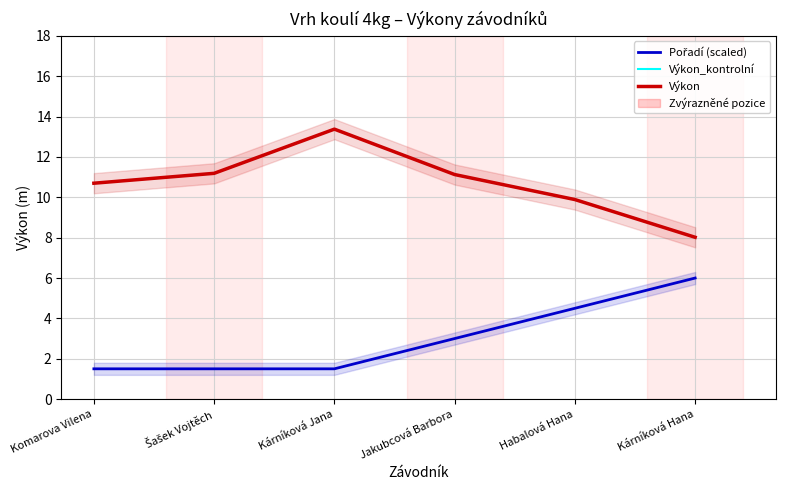

At which label does Výkon_kontrolní first exceed 11?

Šašek Vojtěch